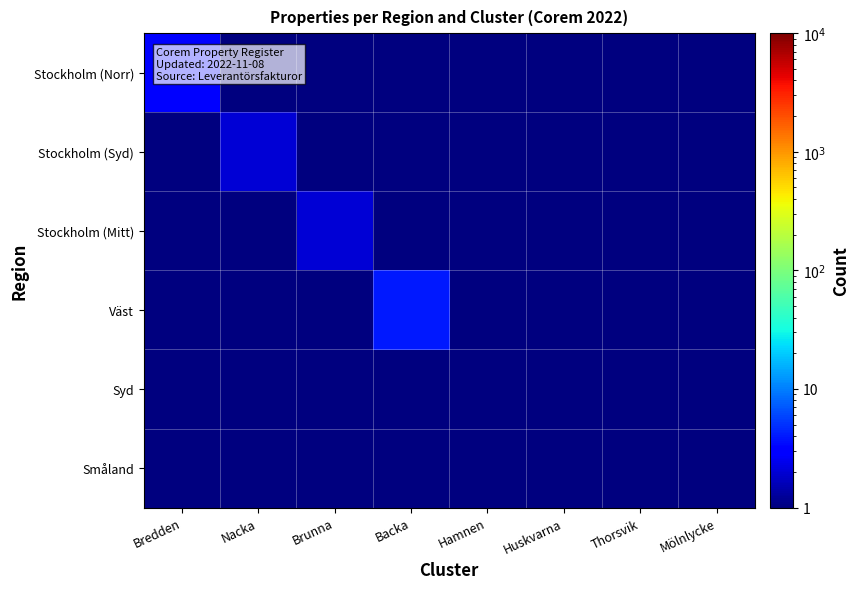

Between Brunna and Huskvarna, which series saw the biggest shift?

Stockholm (Mitt)